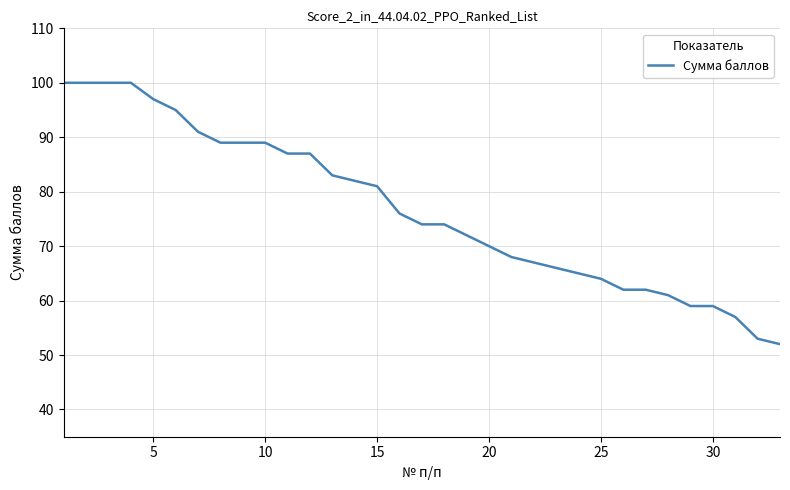

What is the difference between the maximum and minimum values?

48